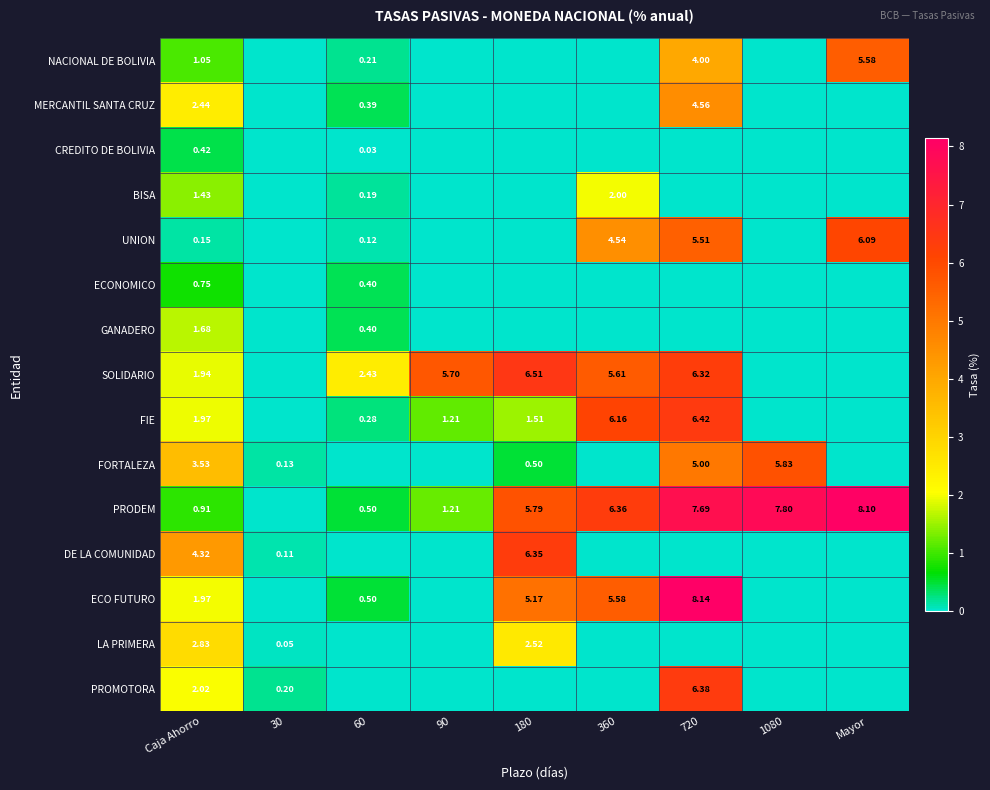

True or false: MERCANTIL SANTA CRUZ has a value of 1.2 at Caja Ahorro.

False